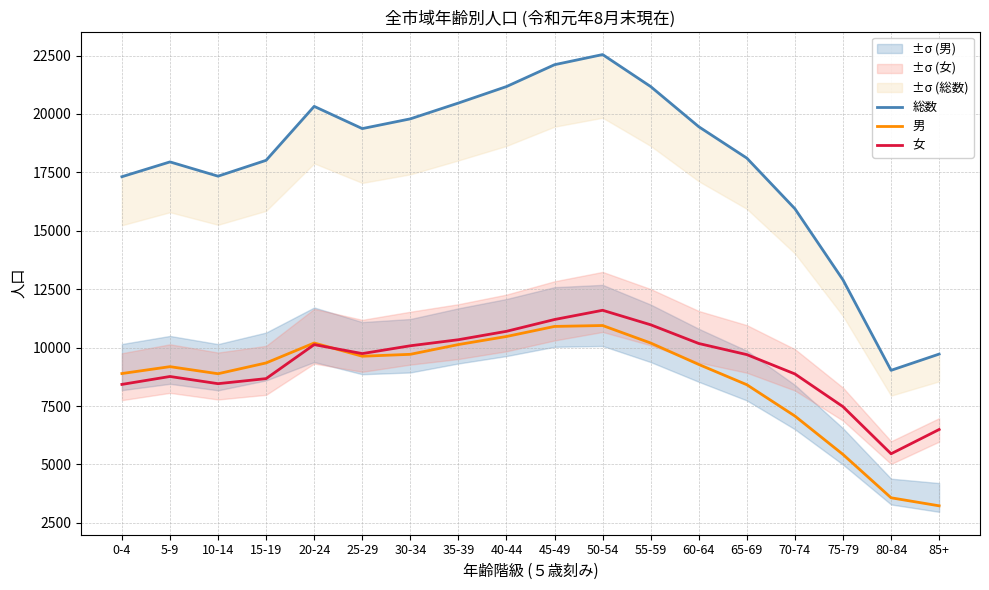

How many values in the 総数 series are below 19375?

9